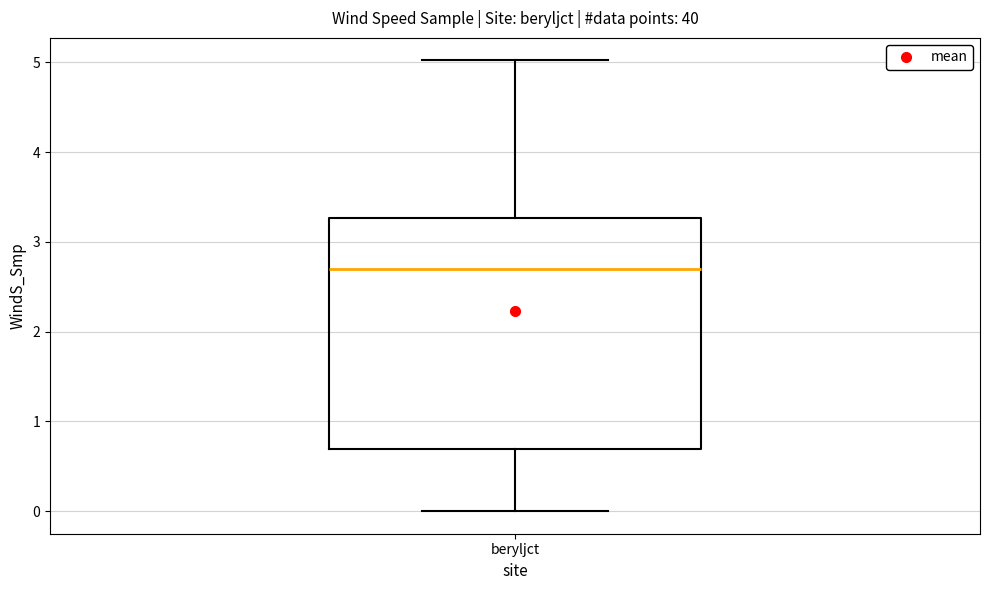

Read this box plot against the y-axis: the position of the median line, the range covered by the box, and the ends of both whiskers. The values are not printed on the chart, so give them approximately, as read against the axis.

median 2.7, box 0.7 to 3.3, whiskers 0.0 to 5.0